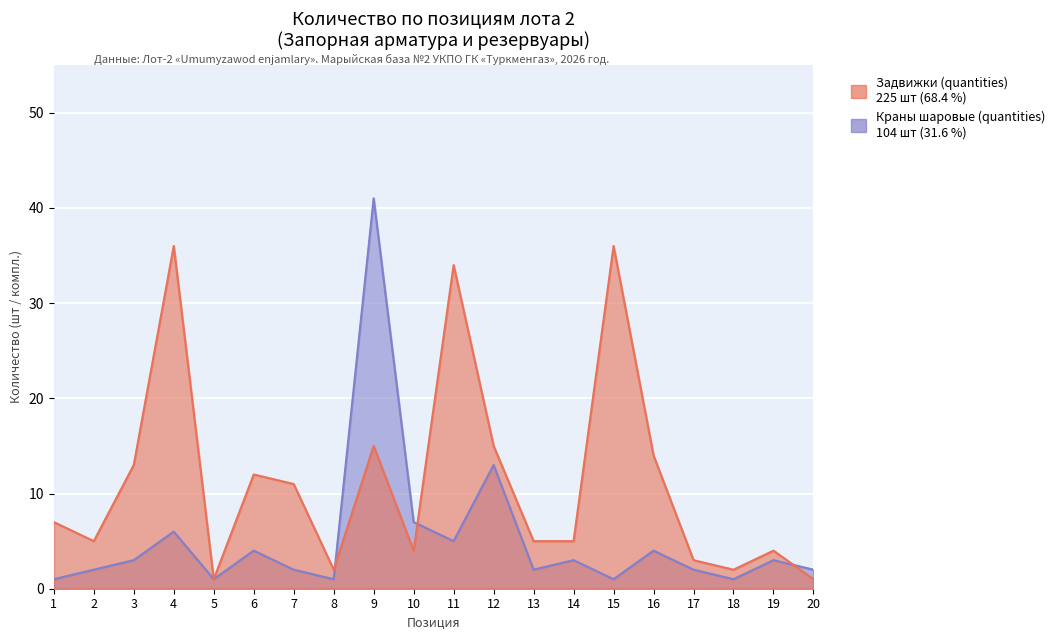

List the labels in order of Задвижки (quantities) value, largest first.

4, 15, 11, 9, 12, 16, 3, 6, 7, 1, 2, 13, 14, 10, 19, 17, 8, 18, 5, 20